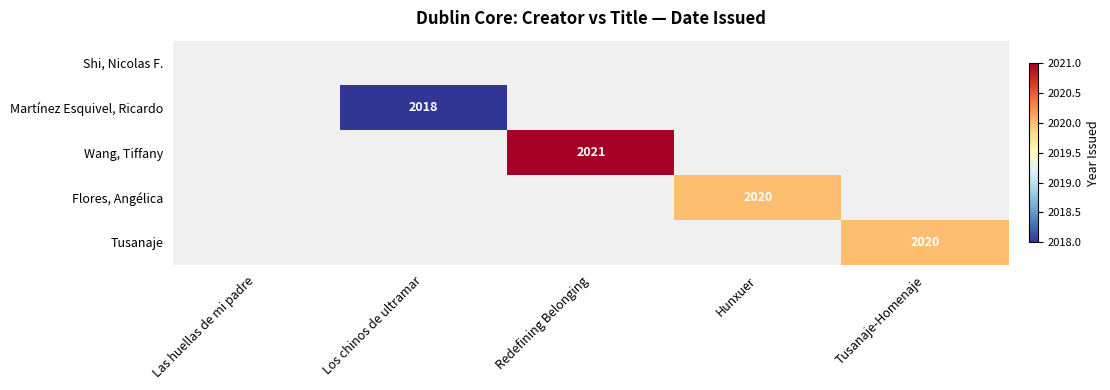

What is the maximum value shown in the chart?

2021.0